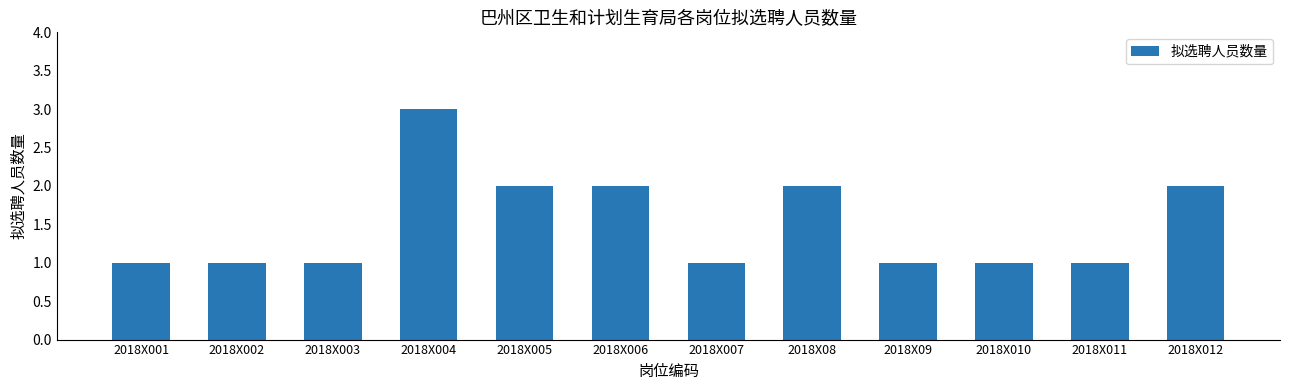

Reading left to right, list all the values displayed in this chart.

2018X001=1	2018X002=1	2018X003=1	2018X004=3	2018X005=2	2018X006=2	2018X007=1	2018X08=2	2018X09=1	2018X010=1	2018X011=1	2018X012=2